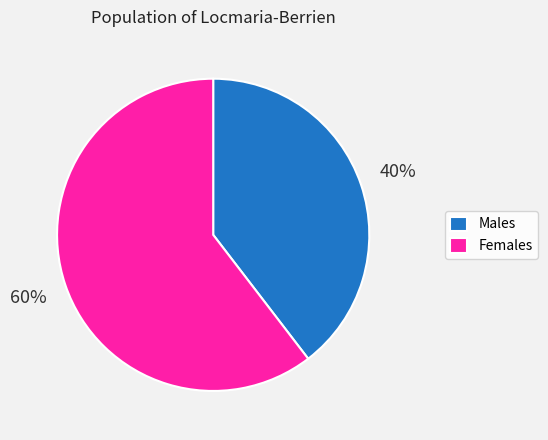

Combined, do Females and Males account for over 50%?

Yes